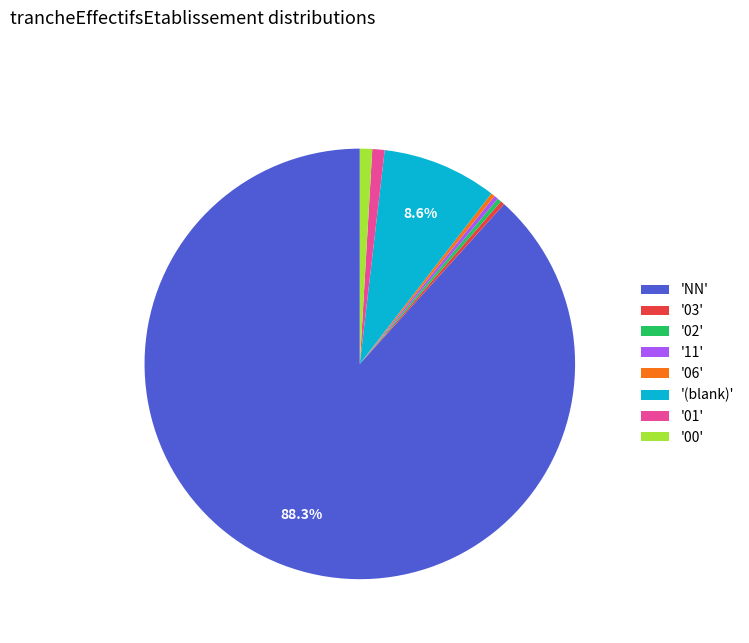

How much of the chart is everything except '(blank)'?

91.4%